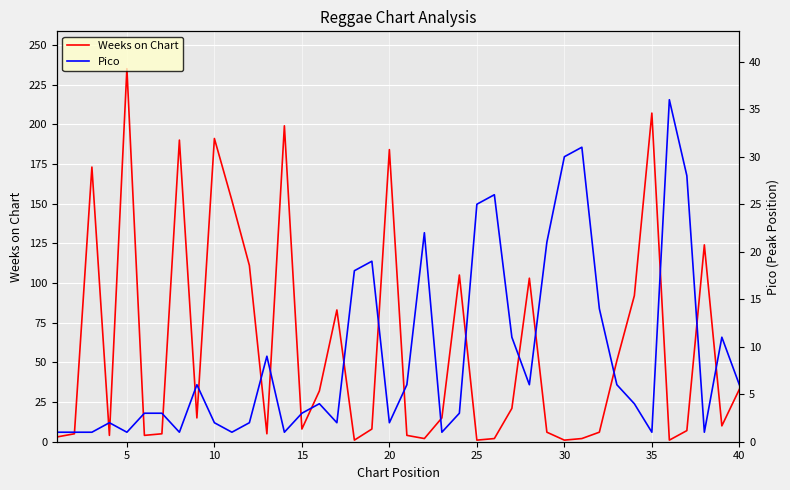

True or false: Weeks on Chart has a value of 33 at 40.

True